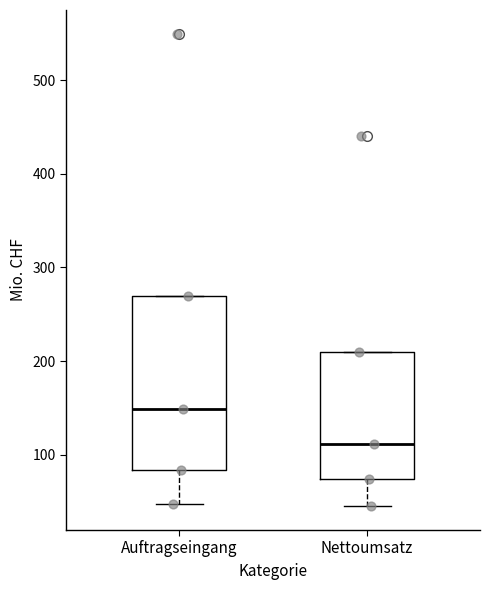

Where does the lower whisker of the box for Nettoumsatz end on the y-axis? The values are not printed on the chart, so give them approximately, as read against the axis.

50